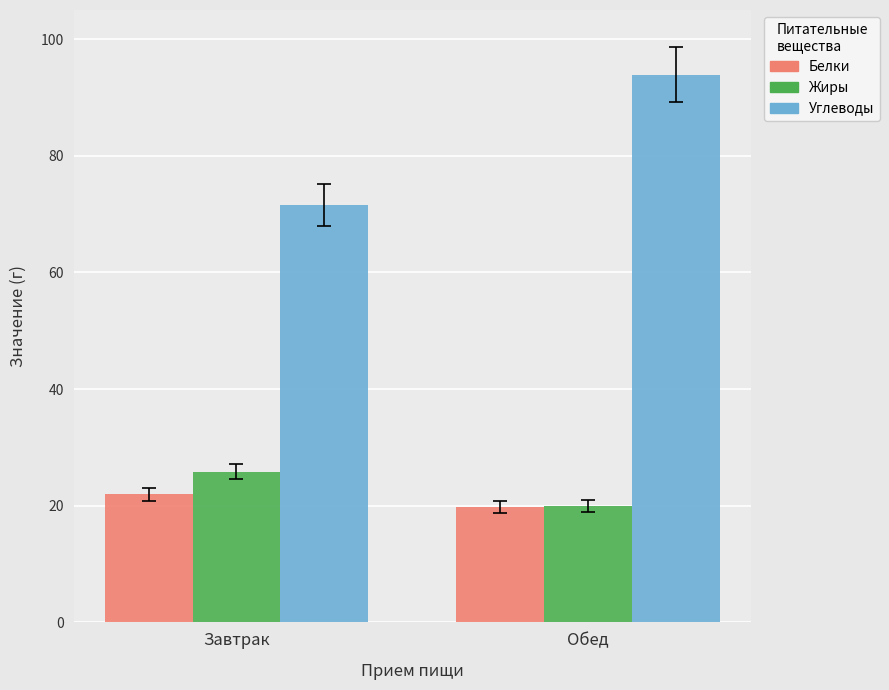

Count the Жиры values in the range 19 to 25.

1